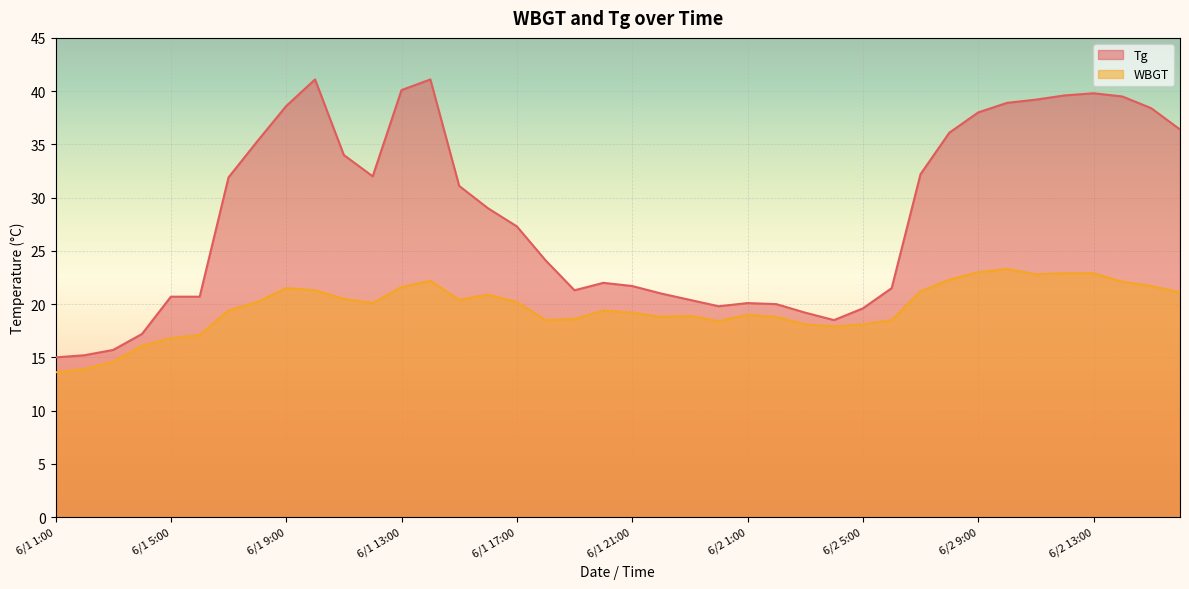

At 6/2 7:00, list the series in order from largest to smallest.

Tg, WBGT